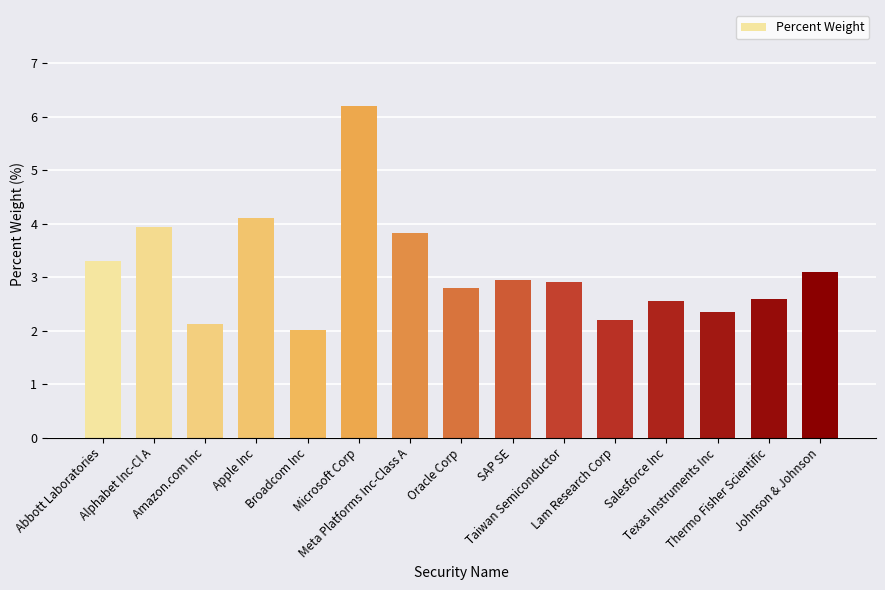

Is it true that the value at Salesforce Inc is 0.0?

False